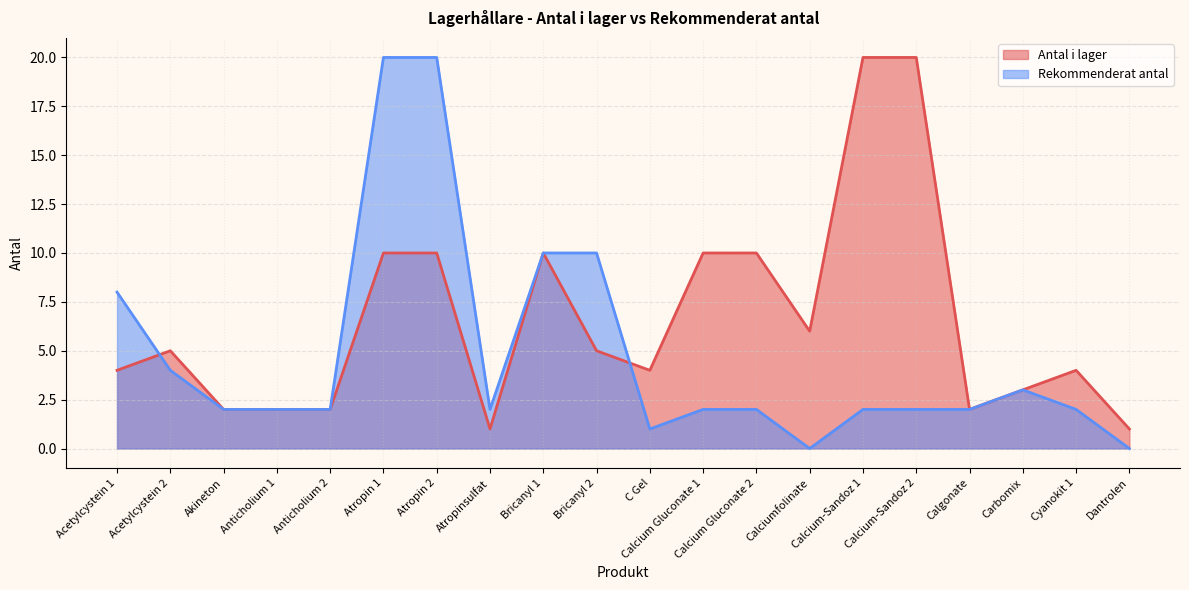

Rank the categories by Antal i lager value from highest to lowest.

Calcium-Sandoz 1, Calcium-Sandoz 2, Atropin 1, Atropin 2, Bricanyl 1, Calcium Gluconate 1, Calcium Gluconate 2, Calciumfolinate, Acetylcystein 2, Bricanyl 2, Acetylcystein 1, C Gel, Cyanokit 1, Carbomix, Akineton, Anticholium 1, Anticholium 2, Calgonate, Atropinsulfat, Dantrolen